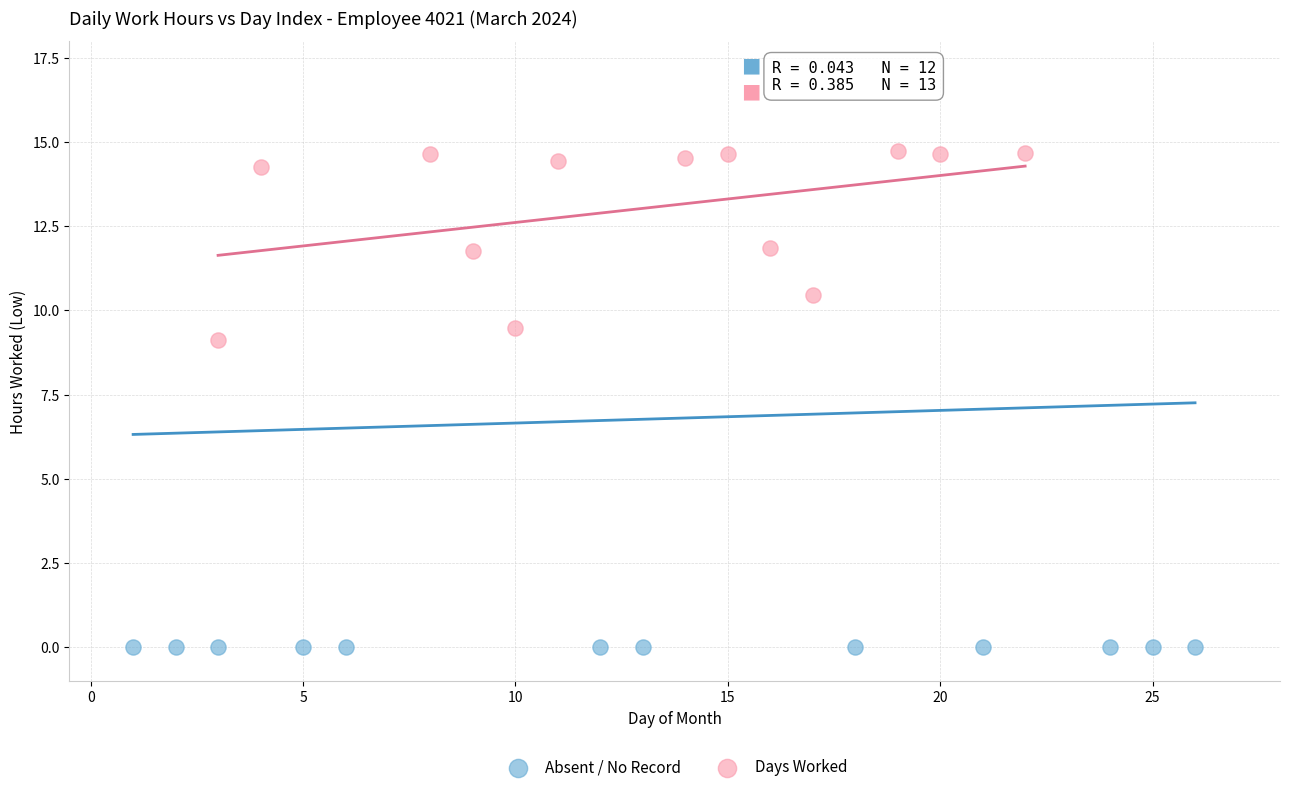

Which series contains the highest Y value?

Days Worked